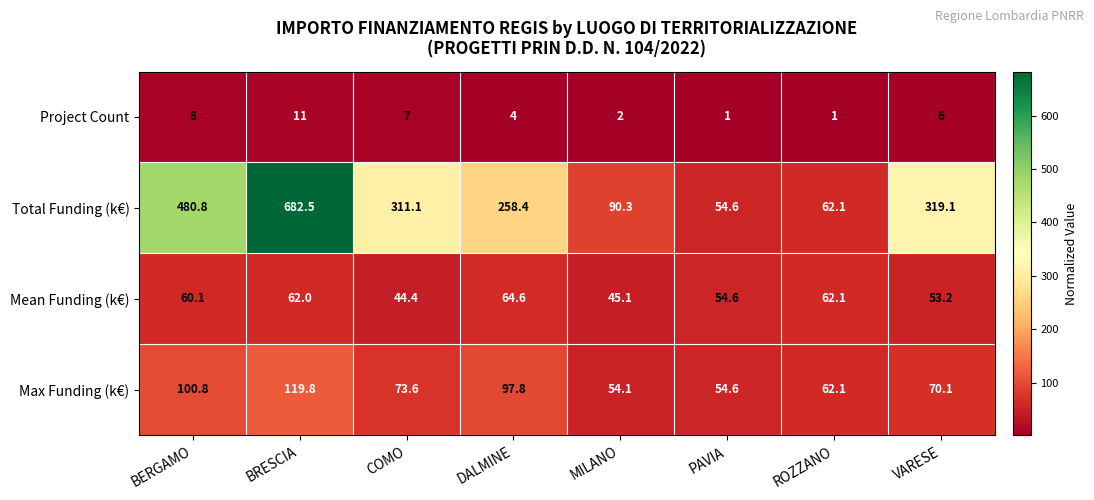

Where is Max Funding (k€) nearest to the value 86?

DALMINE